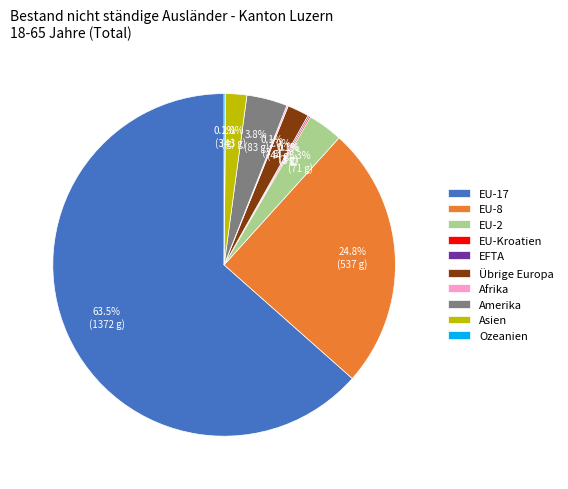

The Übrige Europa slice represents 2% of the pie. True or false?

True